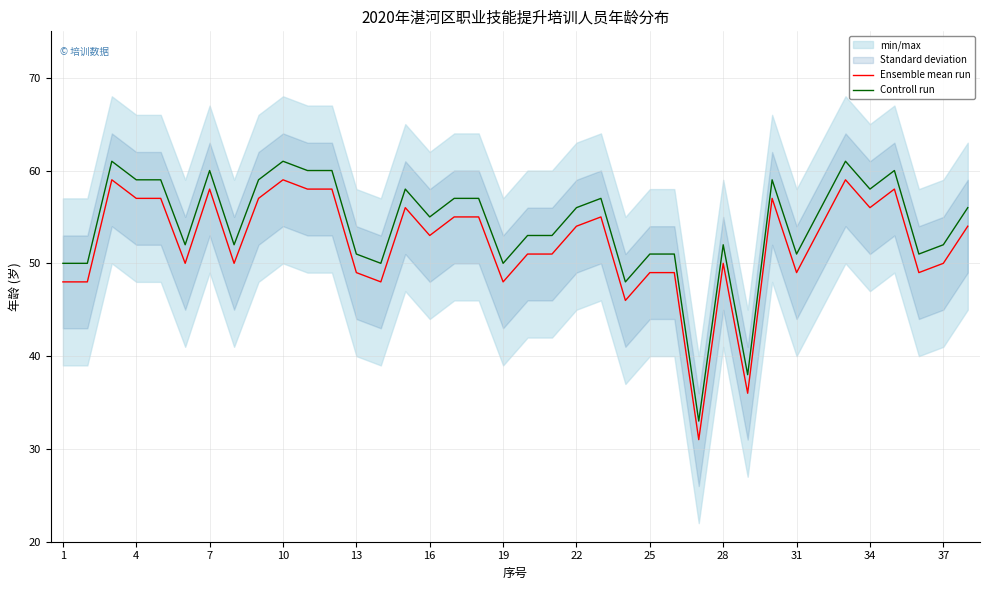

True or false: Controll run and Ensemble mean run intersect in this chart.

False